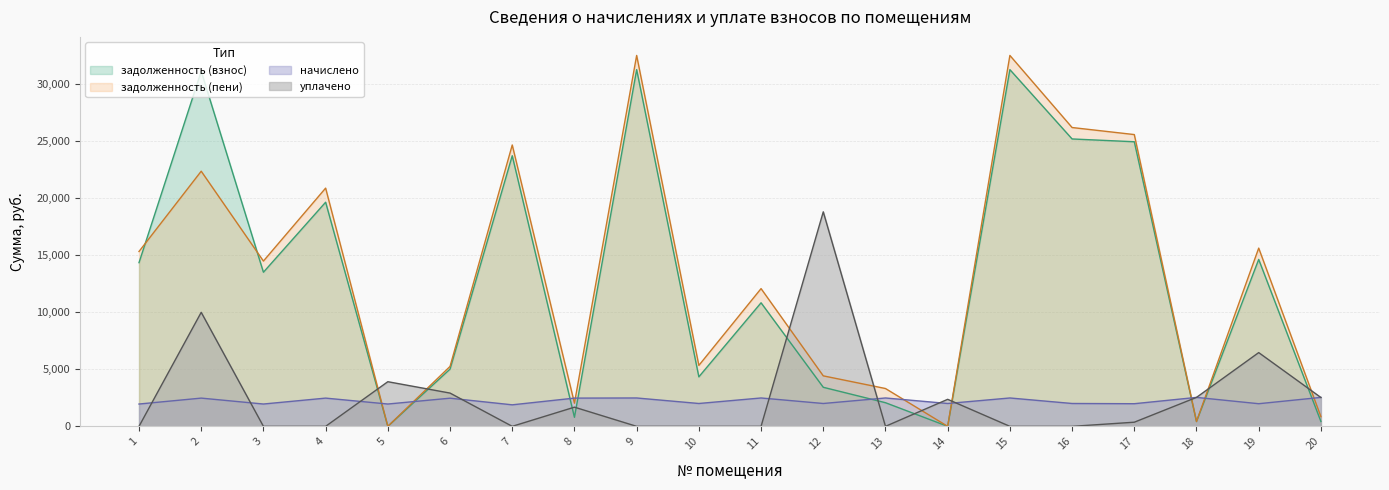

After their last crossing, which series has the higher values: начислено or уплачено?

начислено